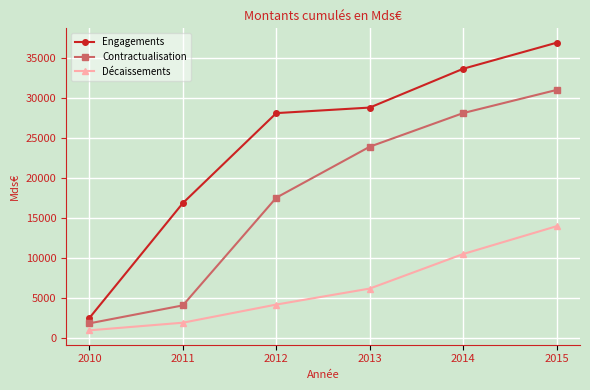

True or false: Décaissements and Engagements cross at least once.

False